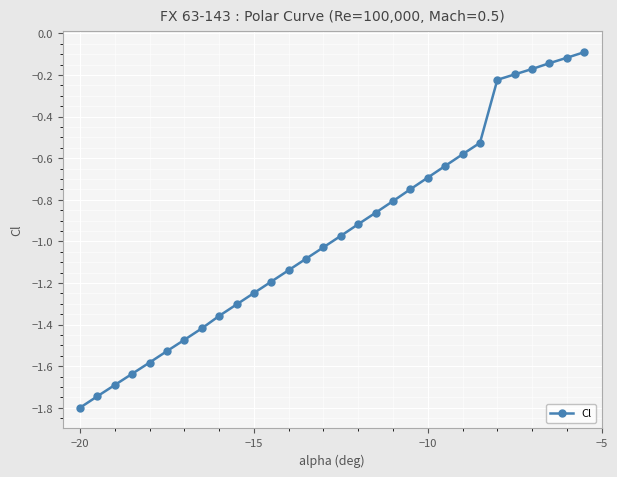

What is the difference between the maximum and minimum values?

1.7